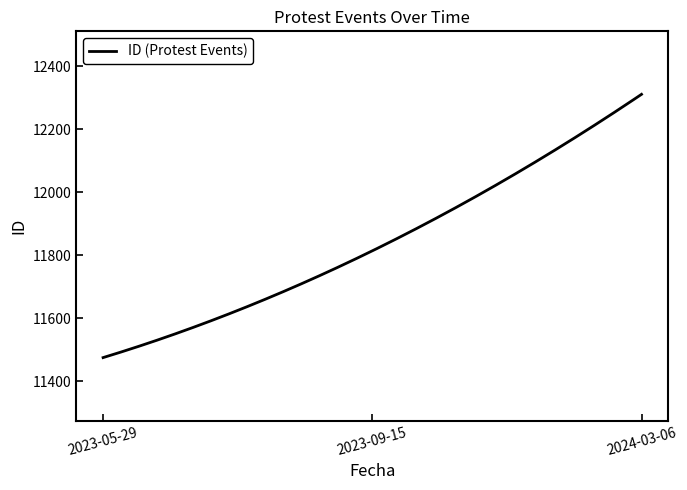

Is this an area chart (filled region under the line)?

No